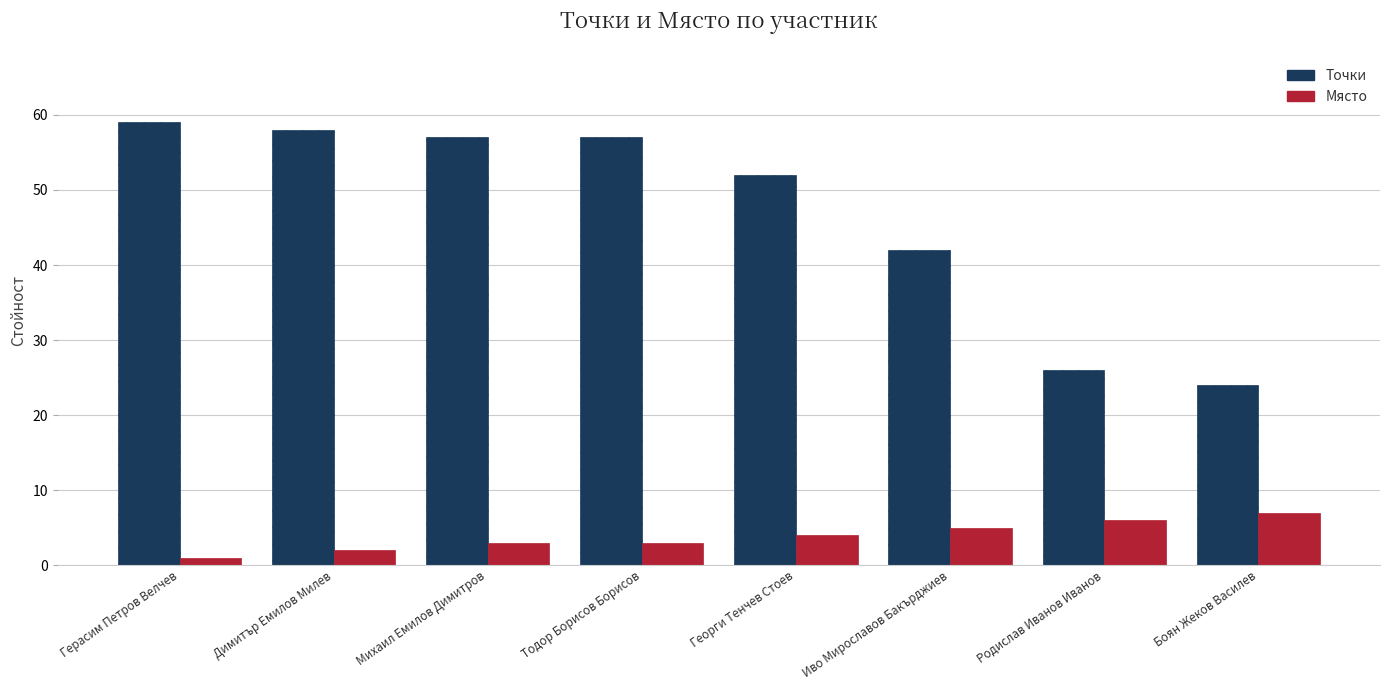

Are the bars grouped side by side (vs. stacked)?

Yes